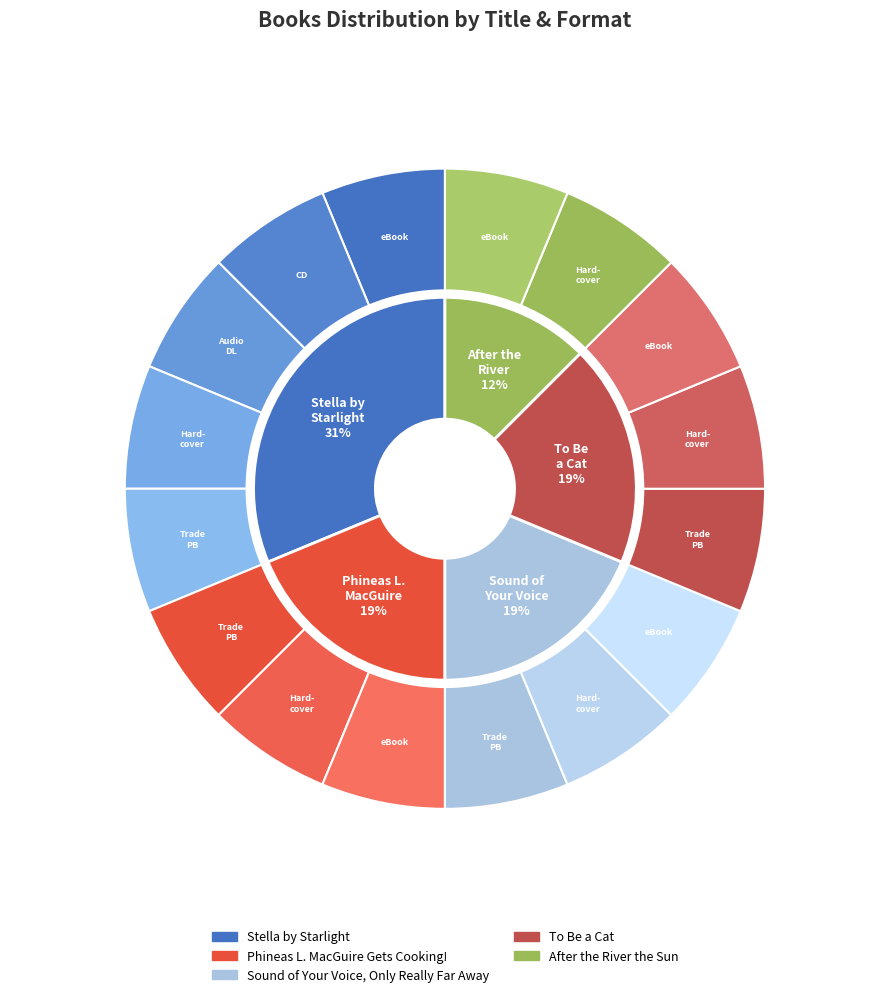

The Sound of Your Voice, Only Really Far Away slice represents 14% of the pie. True or false?

False